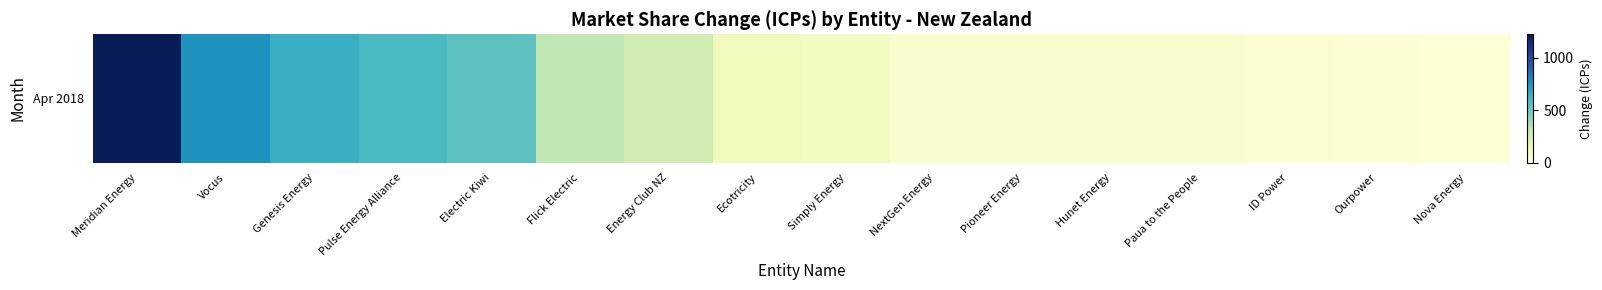

Reading left to right, extract all data points from this chart.

Meridian Energy=1221	Vocus=753	Genesis Energy=636	Pulse Energy Alliance=590	Electric Kiwi=536	Flick Electric=316	Energy Club NZ=270	Ecotricity=114	Simply Energy=89	NextGen Energy=48	Pioneer Energy=45	Hunet Energy=44	Paua to the People=43	ID Power=32	Ourpower=25	Nova Energy=23